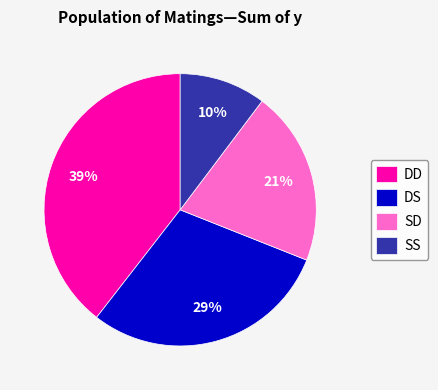

To the nearest percent, what is the average slice percentage?

25%